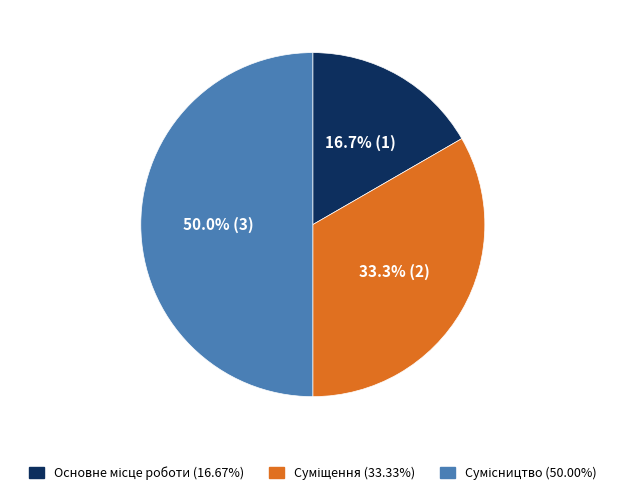

The Основне місце роботи slice represents 30% of the pie. True or false?

False